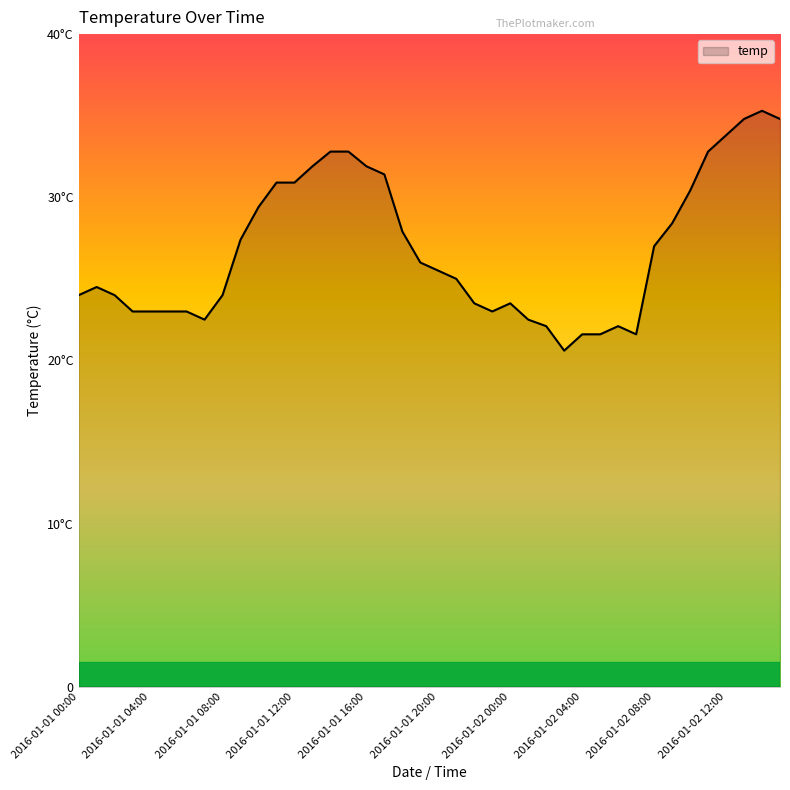

At which category does the data reach its first local valley?

2016-01-01 07:00